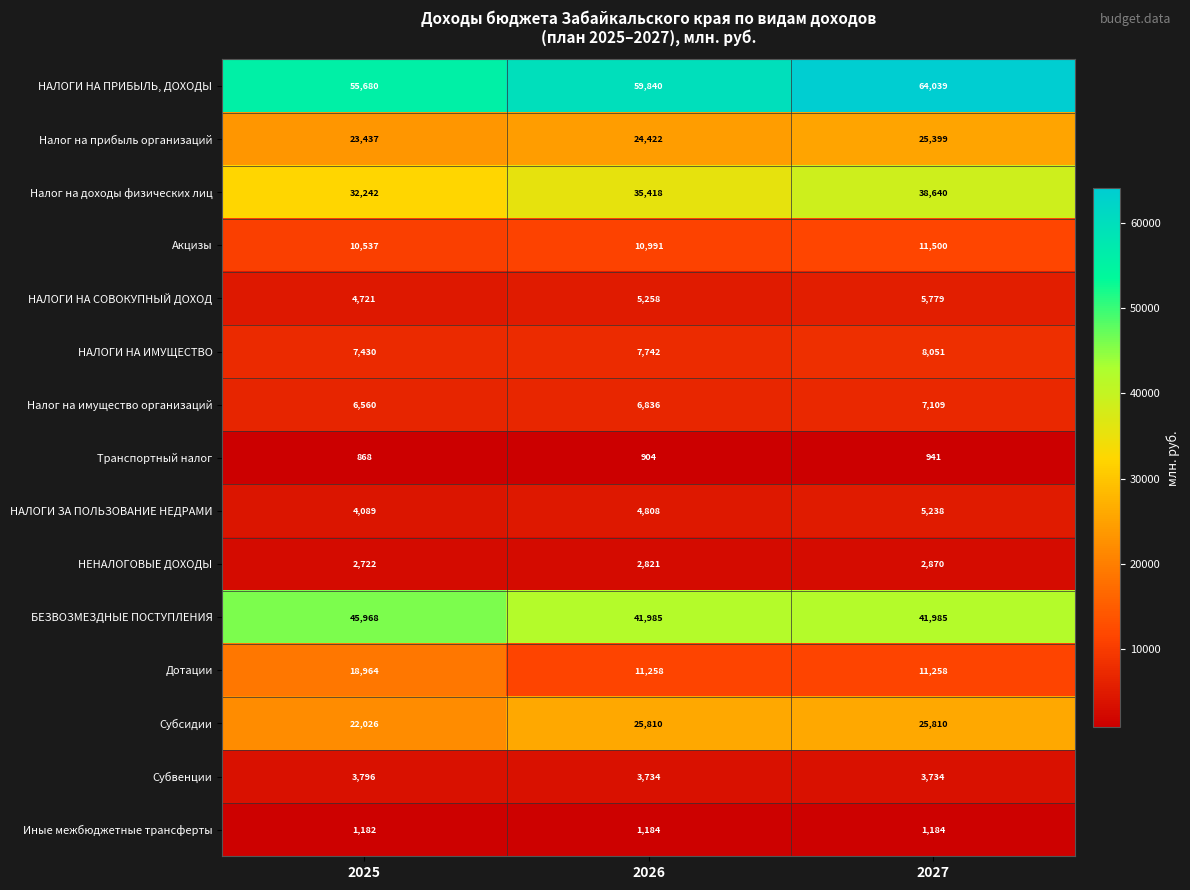

Count the number of categories in the chart.

3